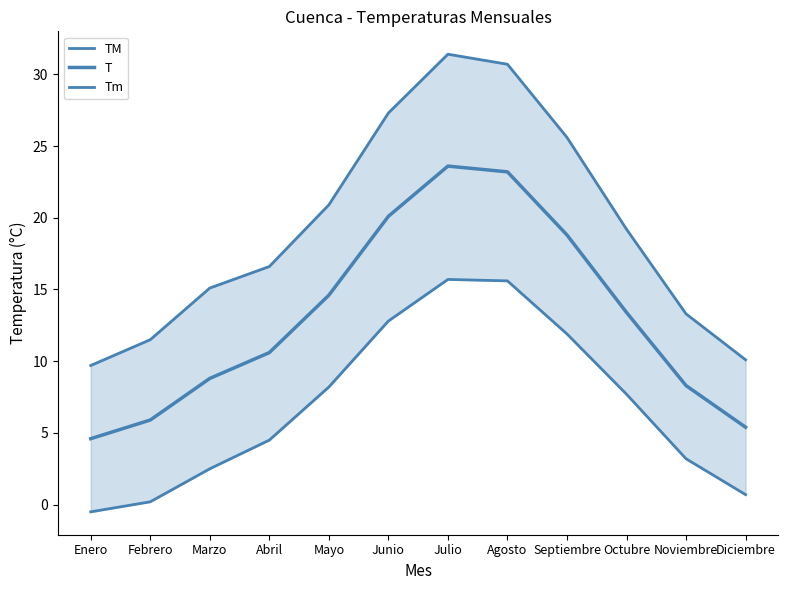

The TM series shows 13.3 at Noviembre. True or false?

True